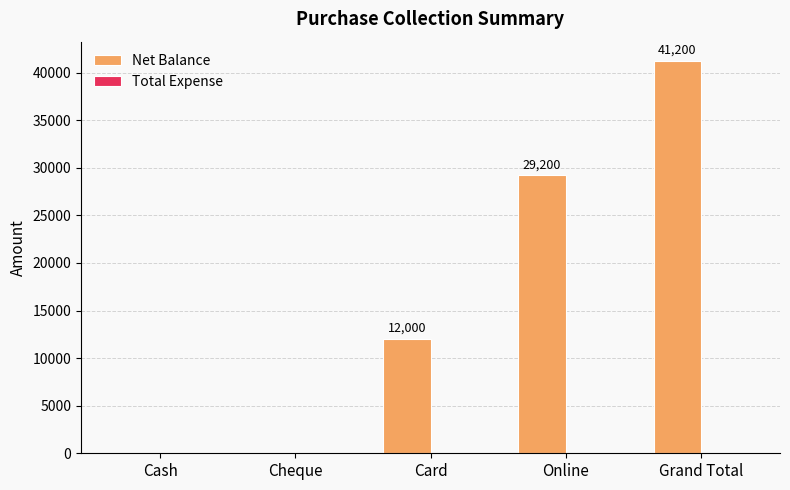

True or false: the data shows 38464 at Online.

False